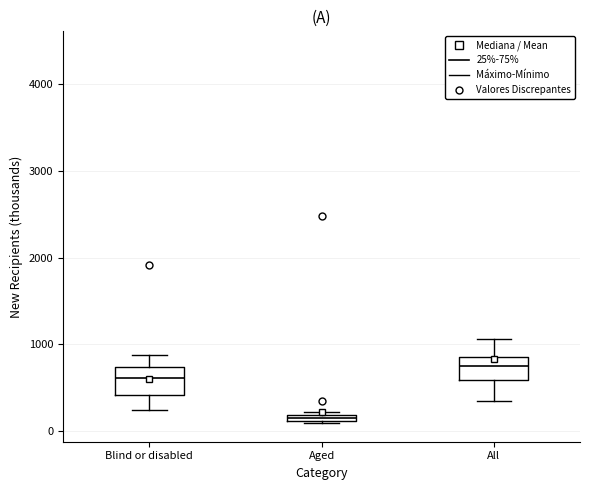

Which box has the highest median line?

All